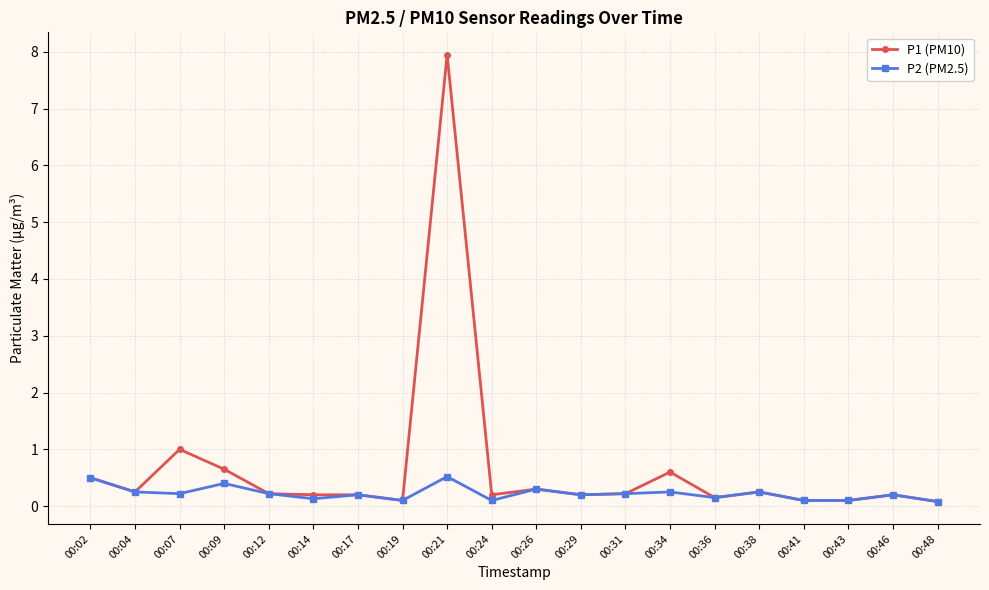

What is the value of the P1 (PM10) point at the 1st from the left?

0.5